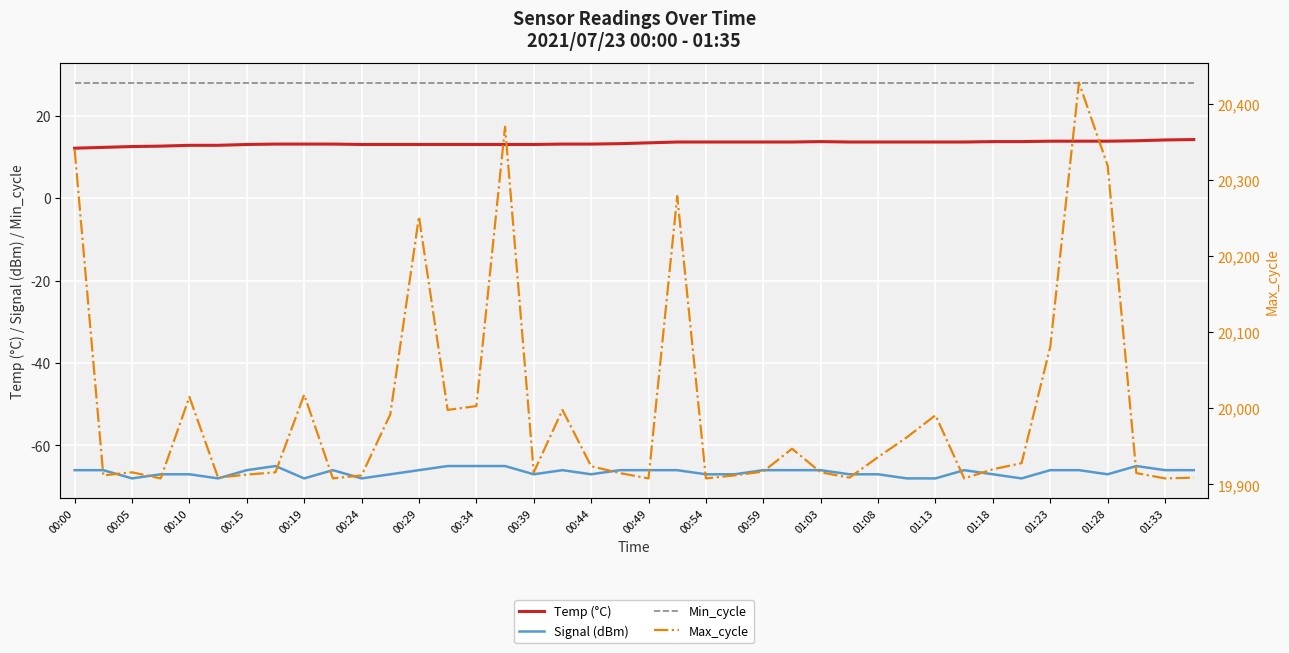

True or false: Signal (dBm) and Temp (°C) intersect in this chart.

False